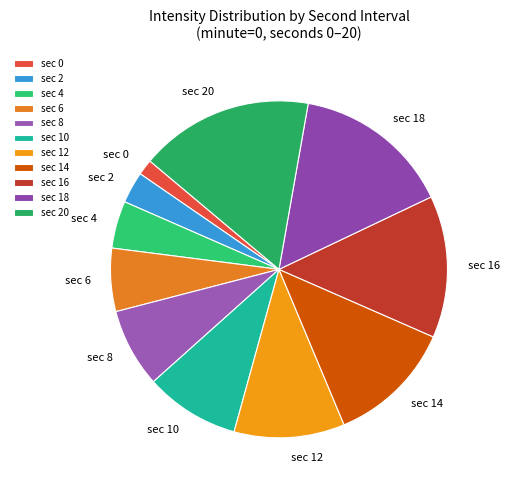

Rank the categories by value from lowest to highest.

sec 0, sec 2, sec 4, sec 6, sec 8, sec 10, sec 12, sec 14, sec 16, sec 18, sec 20